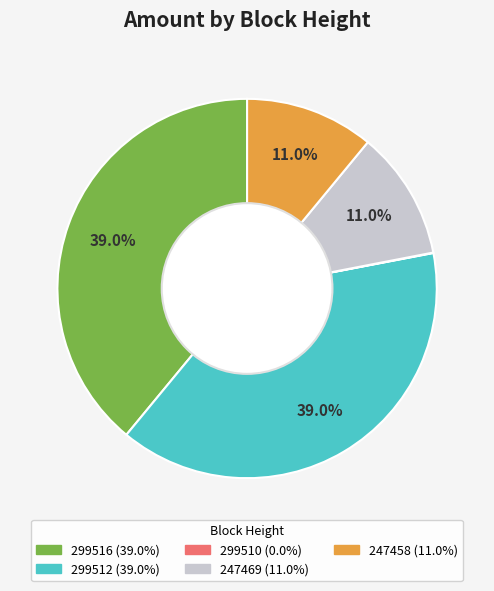

What portion of the pie excludes 299516?

61.0%